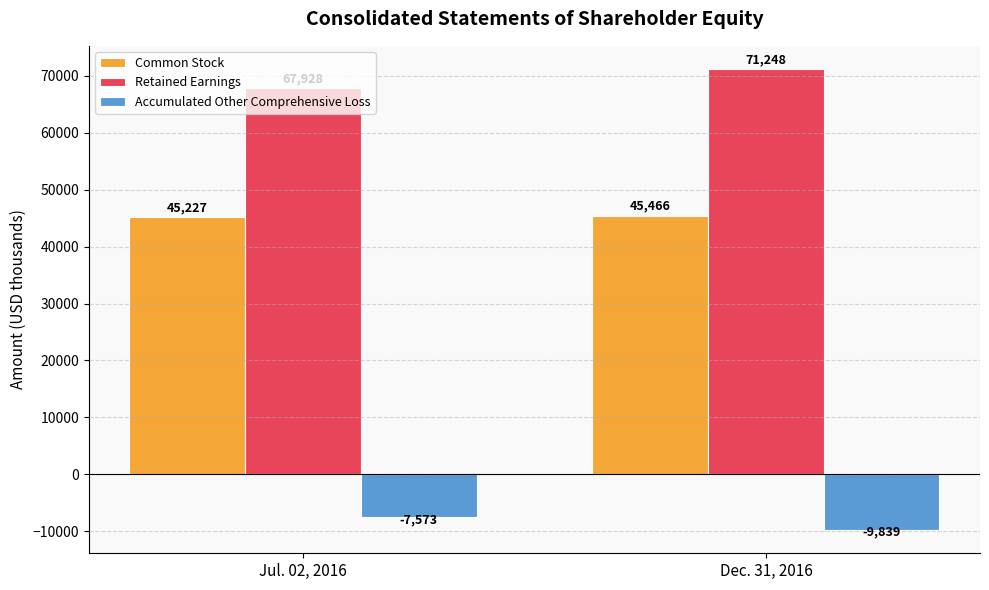

What is the highest value of the Common Stock series?

45466